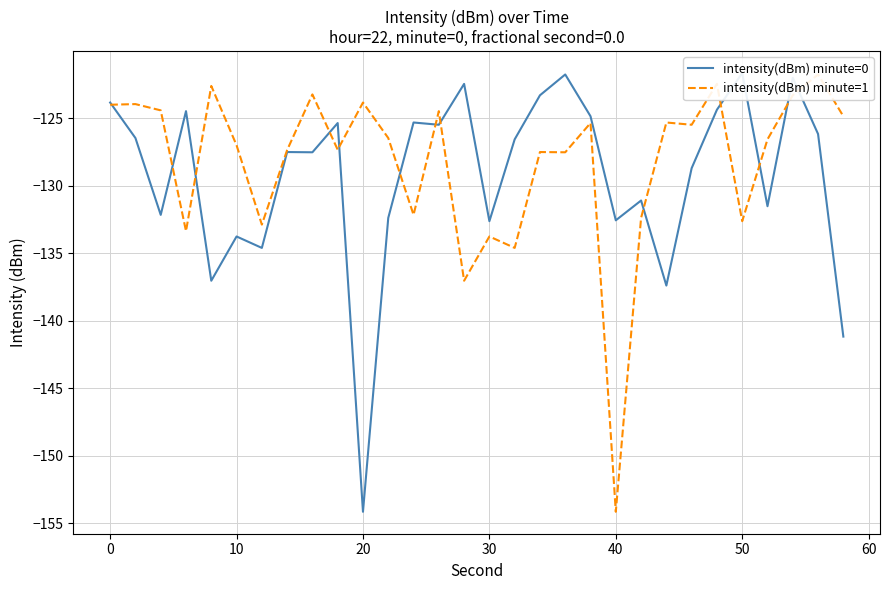

What are all the series names shown in the legend?

intensity(dBm) minute=0, intensity(dBm) minute=1